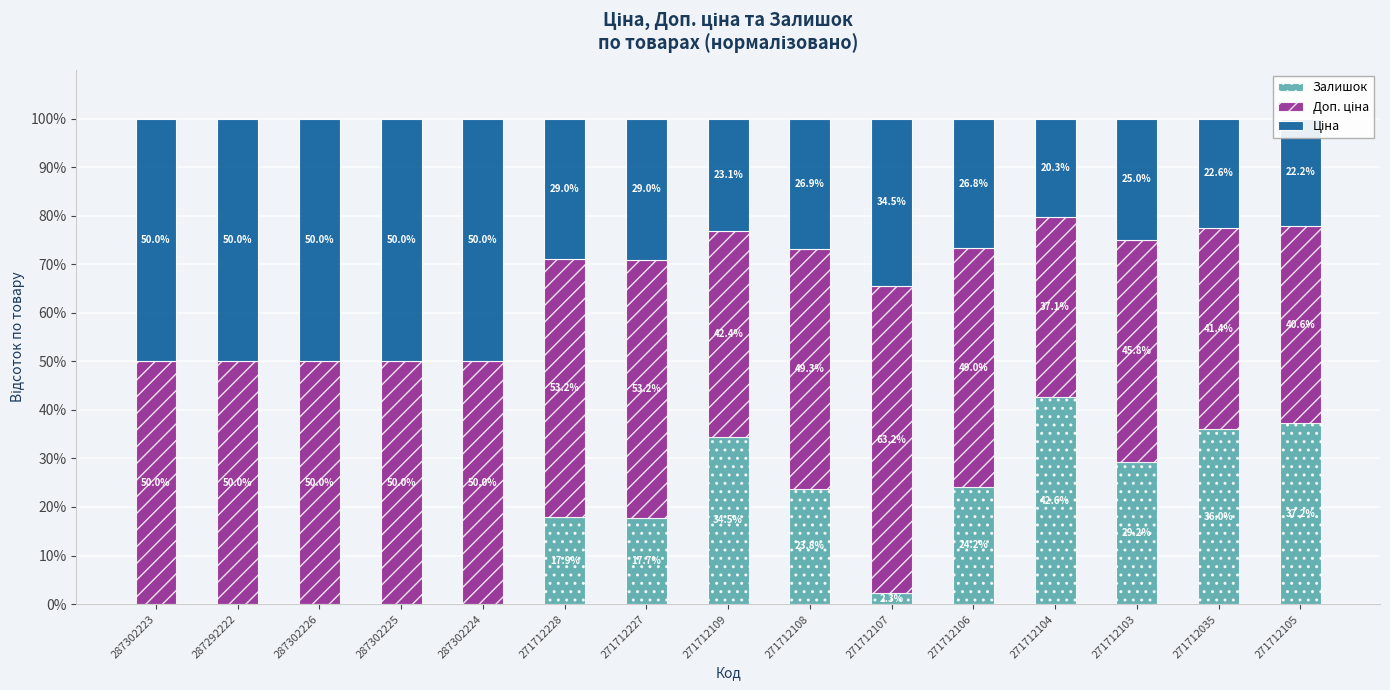

What is the total value across all series at 271712108?

100.0